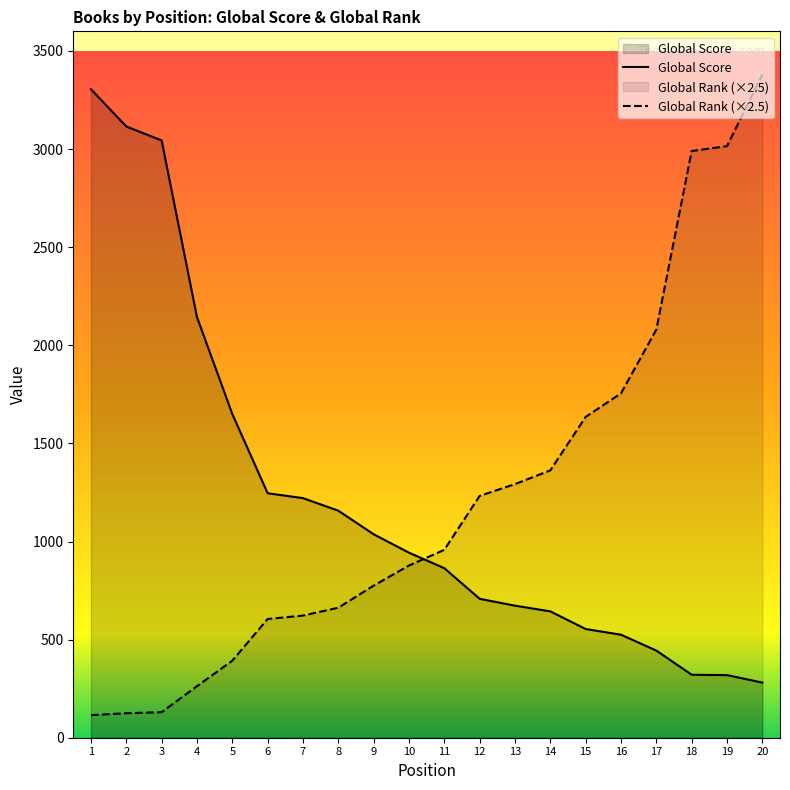

List the labels in order of Global Score value, largest first.

1, 2, 3, 4, 5, 6, 7, 8, 9, 10, 11, 12, 13, 14, 15, 16, 17, 18, 19, 20